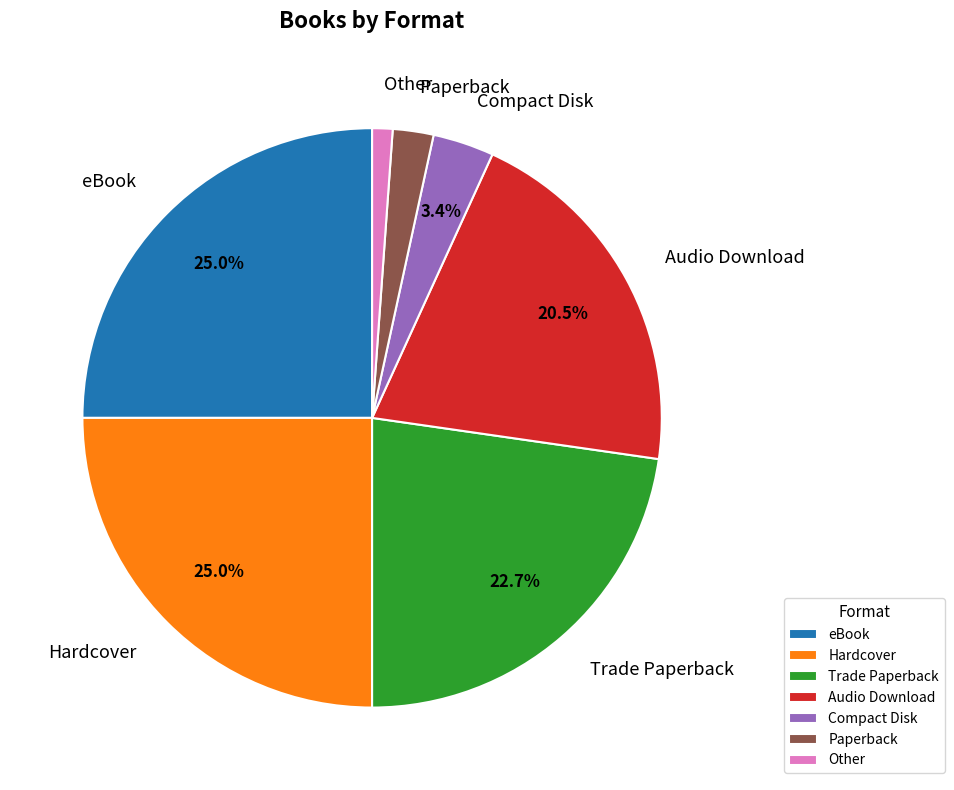

Count the number of slices in the pie.

7